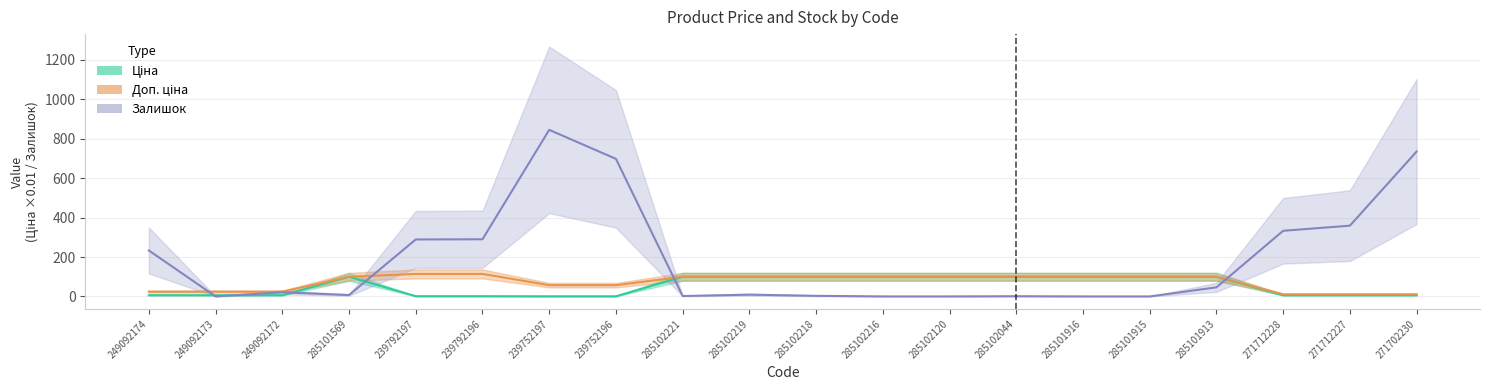

Which series has the largest total across all categories?

Залишок